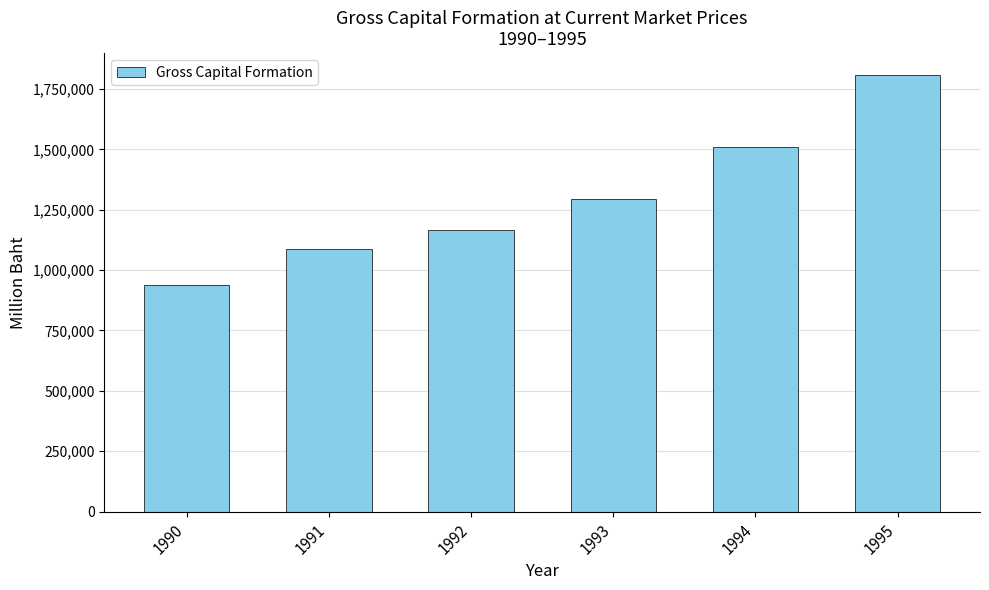

What is the maximum value shown in the chart?

1807780